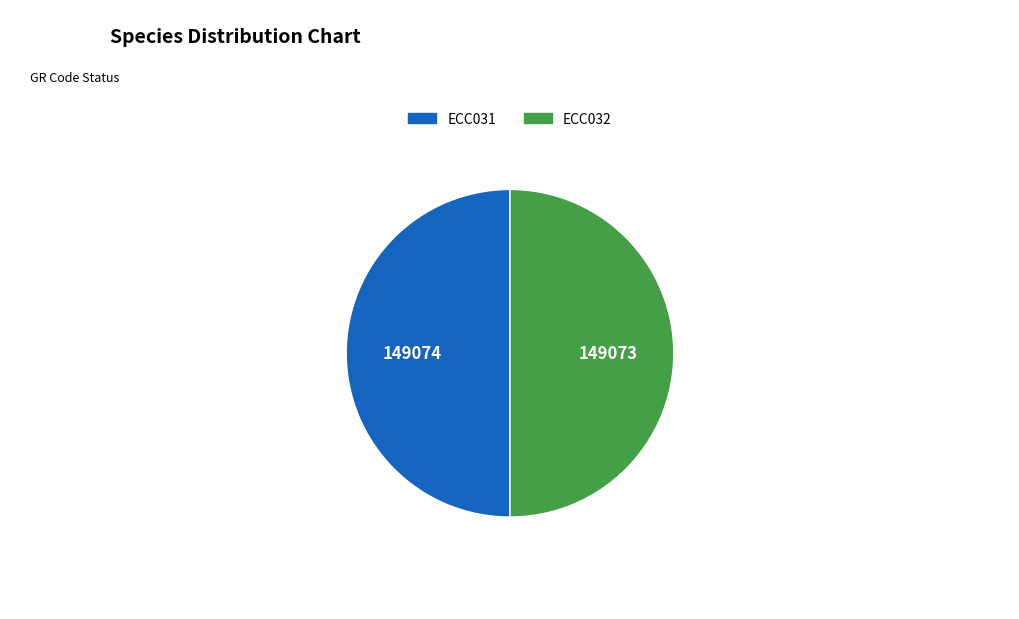

Is it true that ECC032 is 56% of the pie?

False